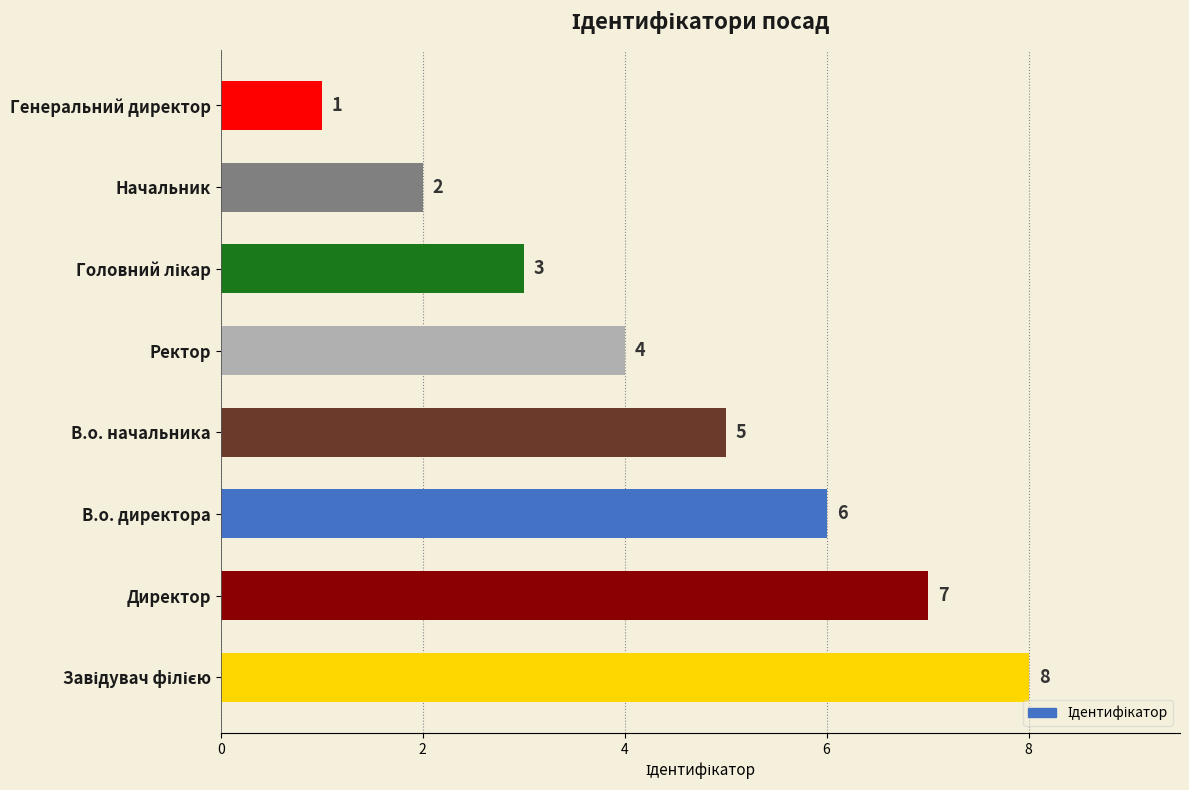

The value at Генеральний директор is 1. True or false?

True